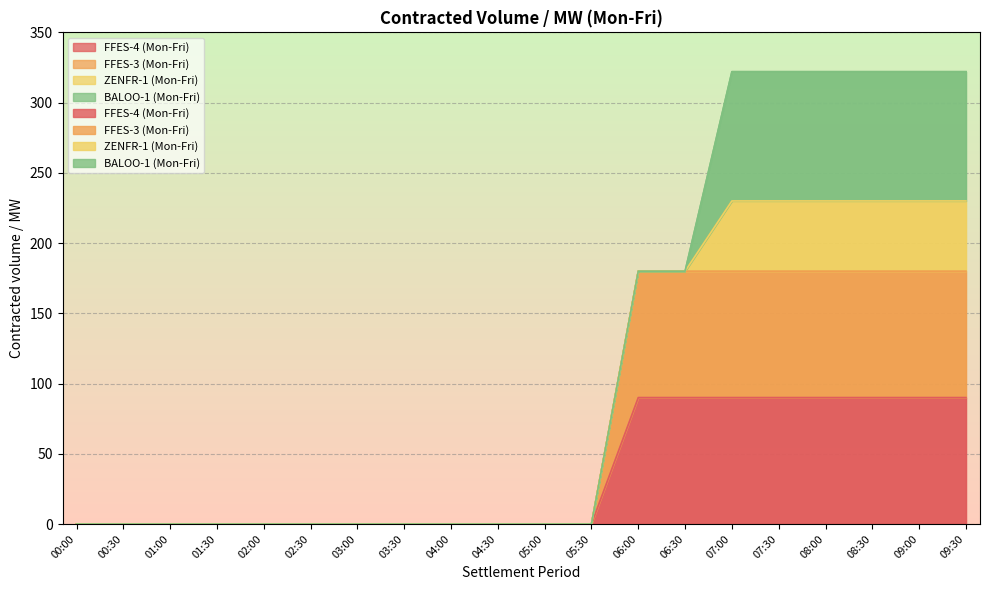

True or false: FFES-4 (Mon-Fri) and FFES-3 (Mon-Fri) cross at least once.

False